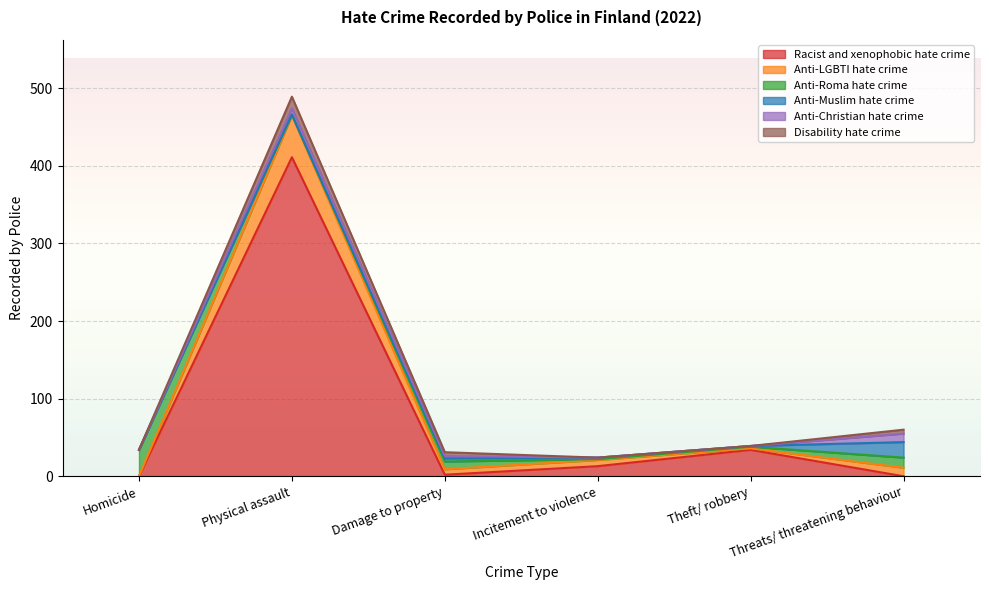

How many values in the Anti-Christian hate crime series are below 3?

3